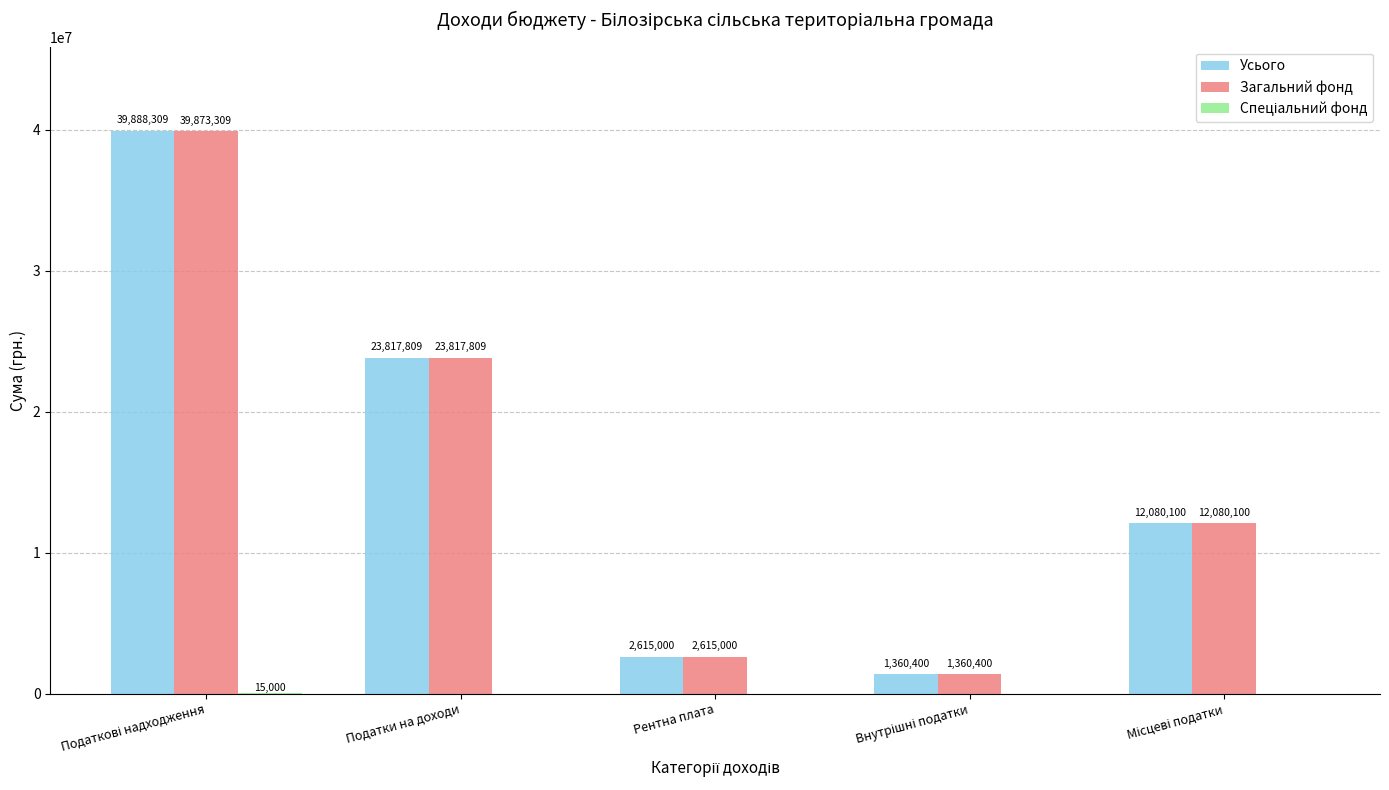

Which series has the largest total across all categories?

Усього